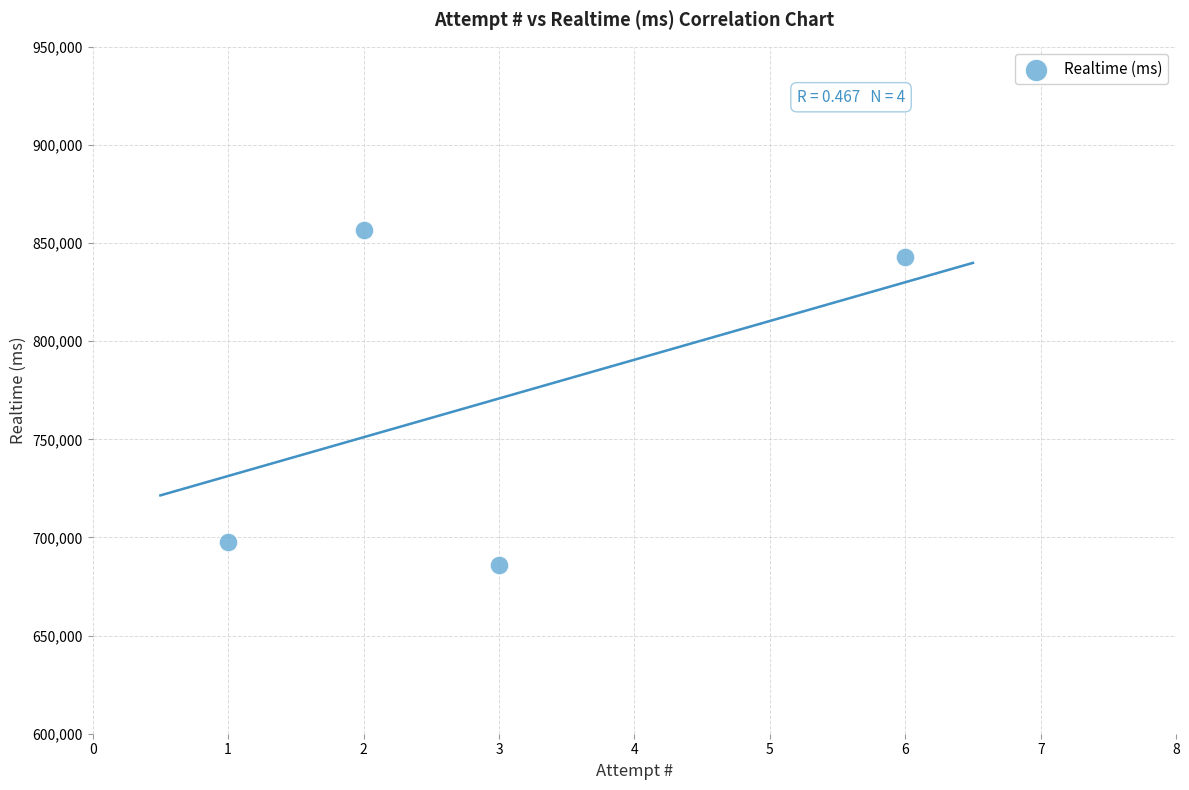

What is the average Y value?

770798